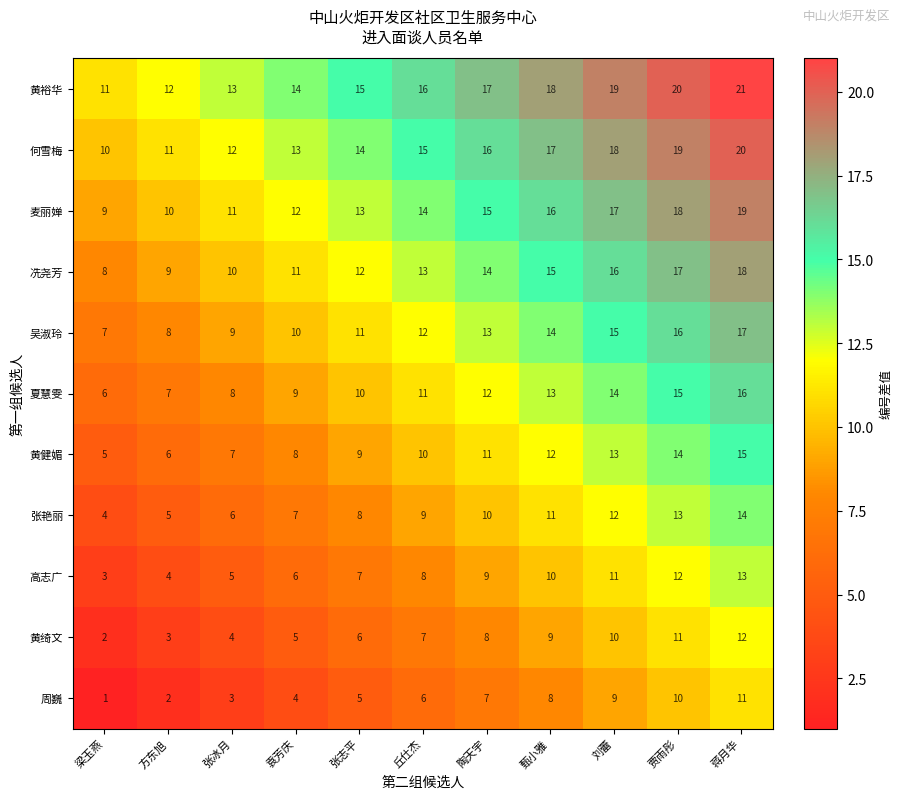

What is the sum of the 黄裕华 values at 陶天宇 and 甄小雅?

35